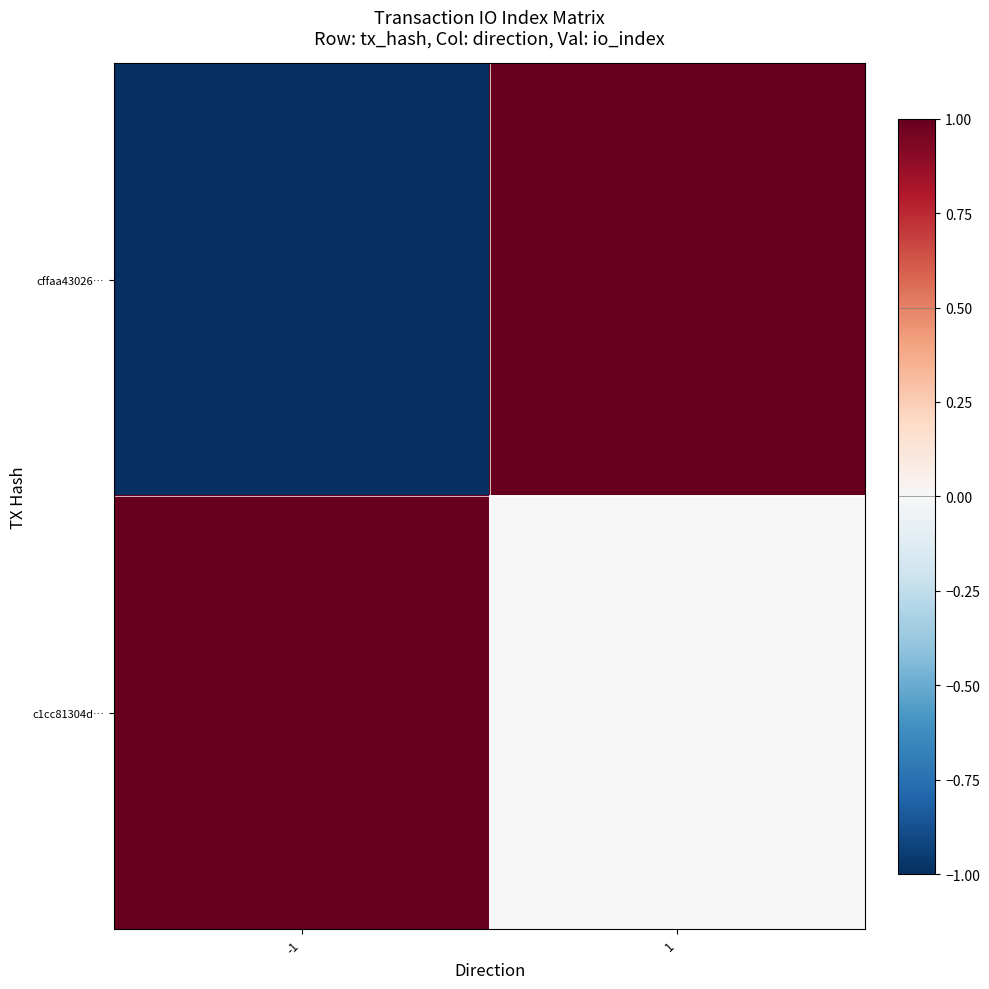

Reading right to left, list all the values displayed in this chart.

cffaa43026…: 1=1	-1=-1
c1cc81304d…: 1=0	-1=1